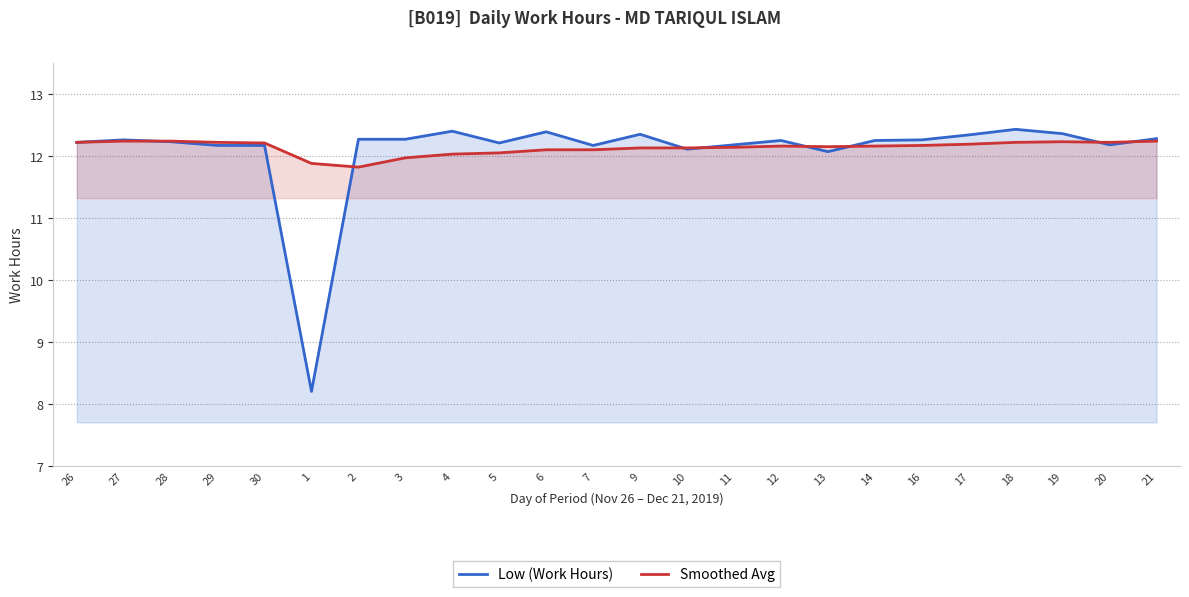

How many times do Low (Work Hours) and Smoothed Avg cross each other?

8